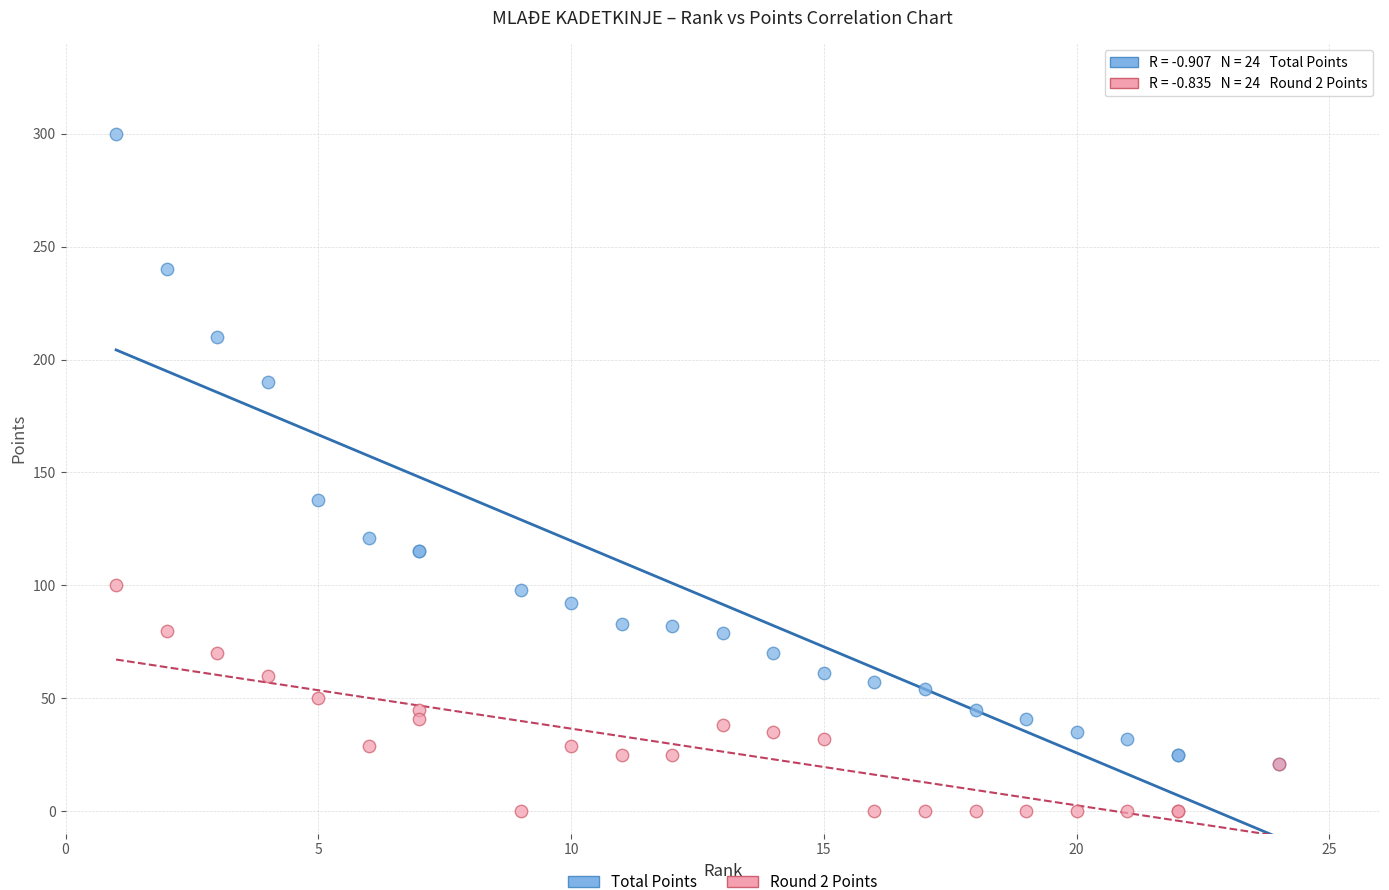

Across all series, what Y value is closest to 150?

138